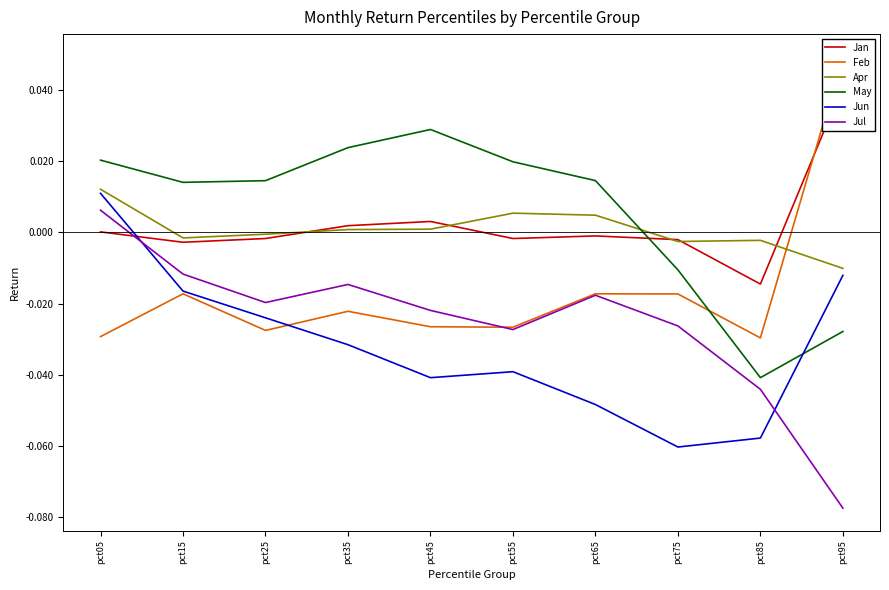

Is the value of May at pct85 greater than the value of Jun at pct25?

No